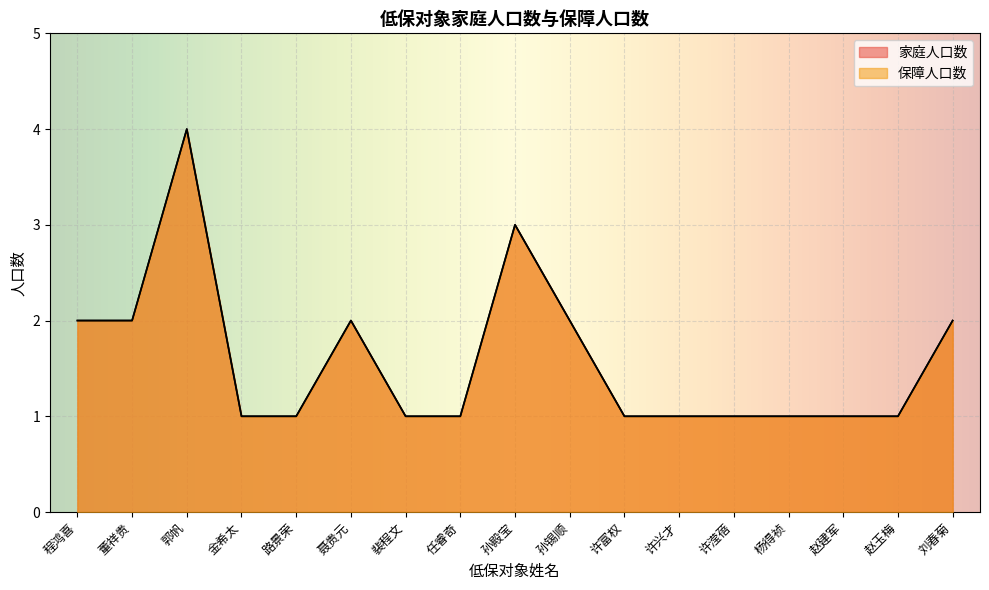

What is the label of the 14th point from the left?

杨得祯